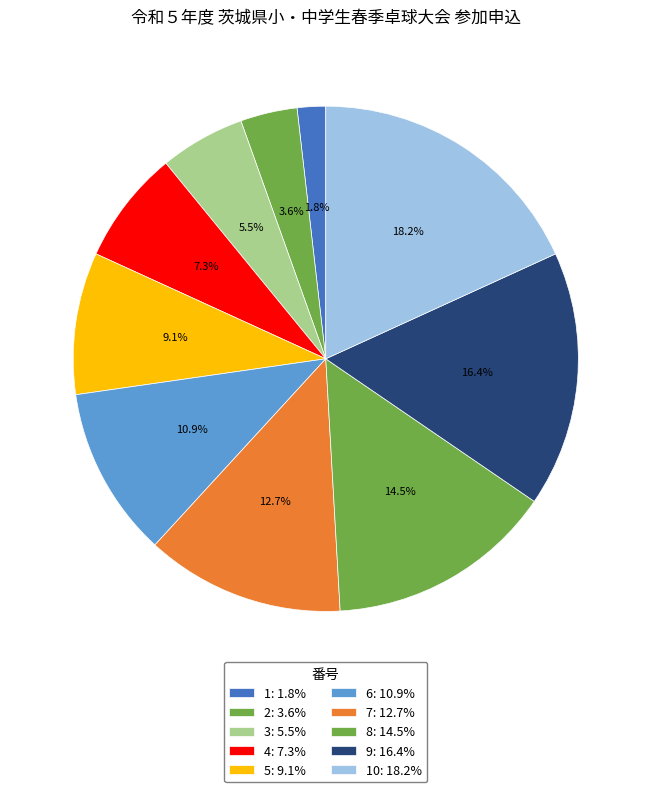

How many slices are in this pie chart?

10